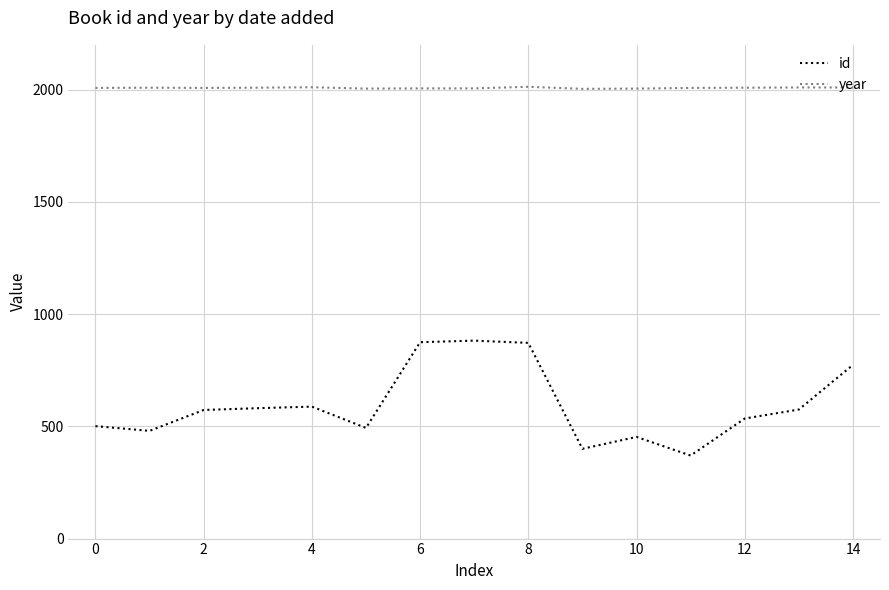

Which series has the largest range (max minus min)?

id